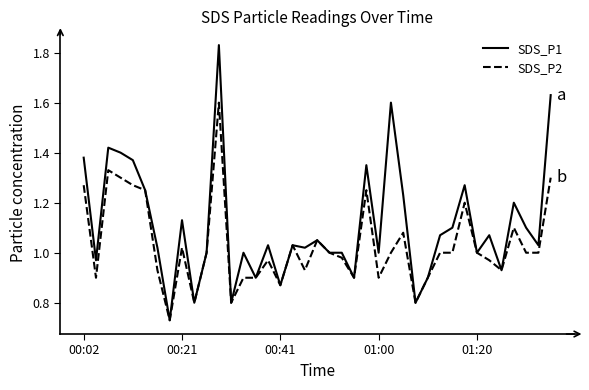

List the series in order of their peak value, highest first.

SDS_P1, SDS_P2